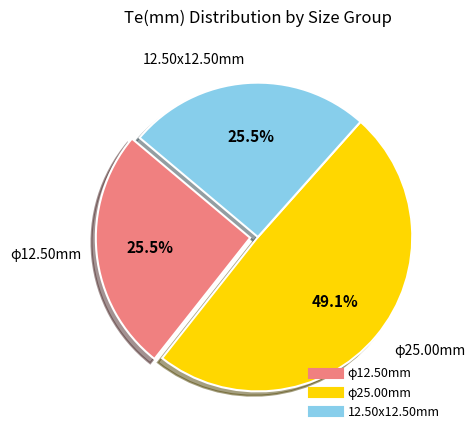

Is there any slice that represents more than half of the pie?

No